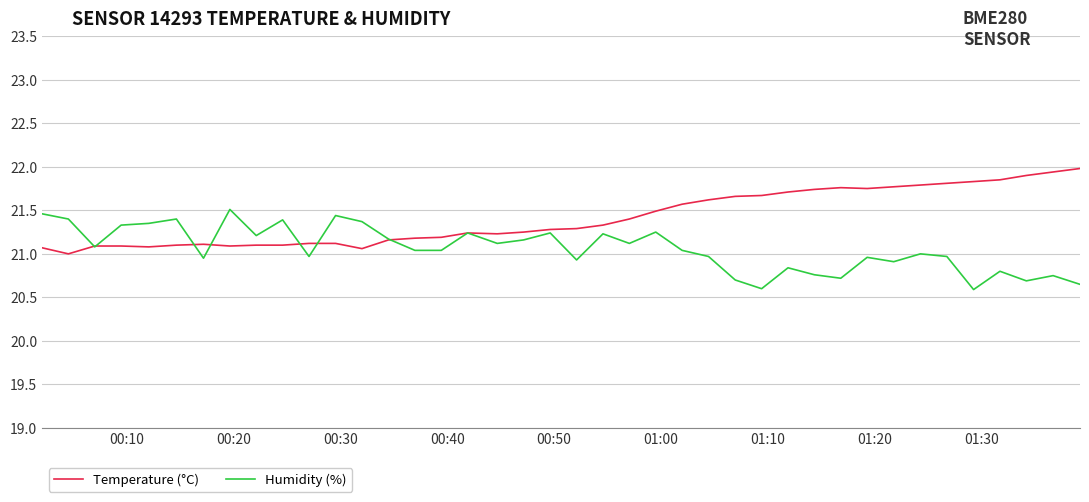

What is the maximum value for Temperature (°C)?

22.0